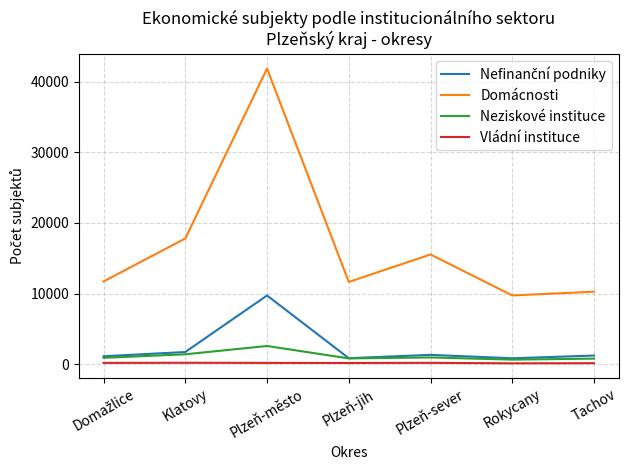

What position from the left is Plzeň-jih?

4